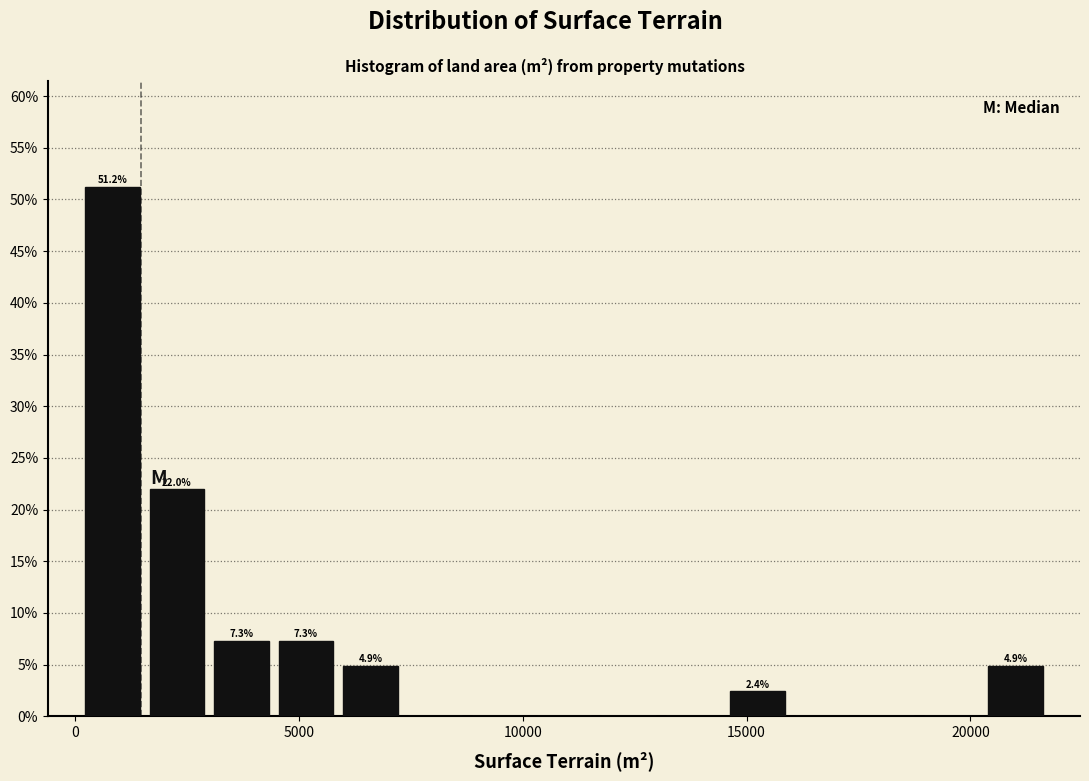

Read against the x-axis, roughly where is the centre of the tallest bar?

1000